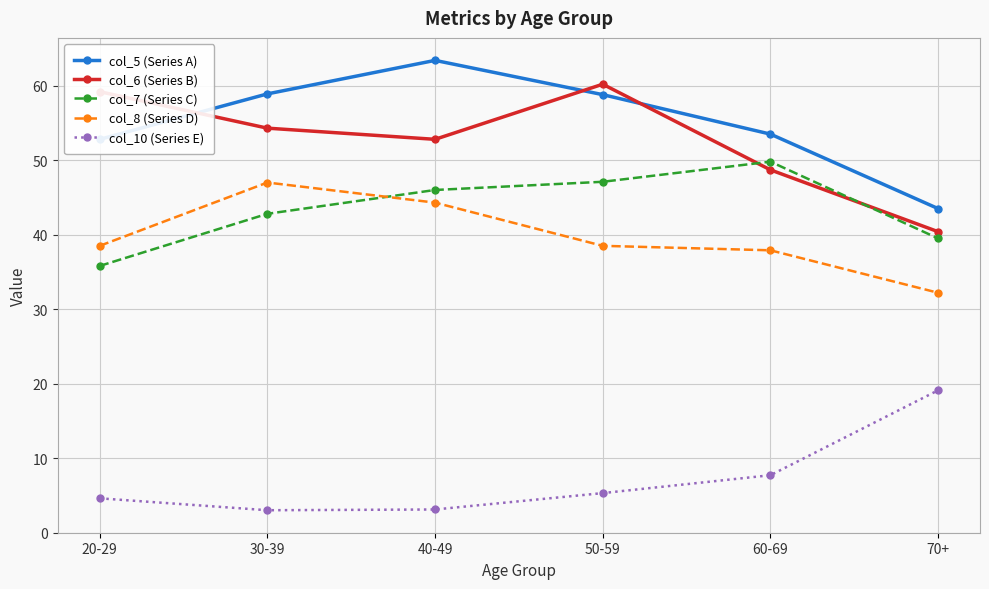

Where does the col_6 (Series B) series first go above 54?

20-29